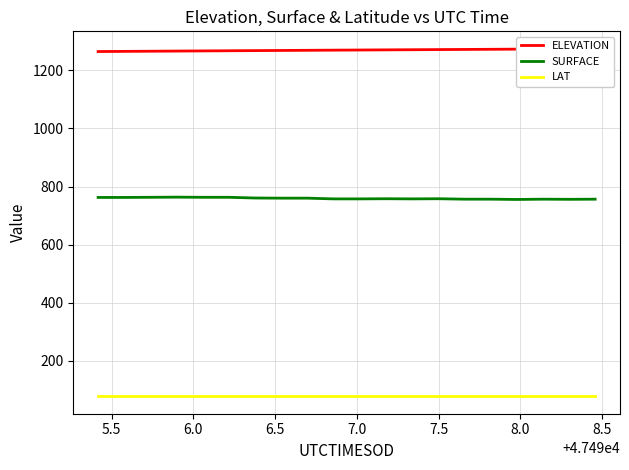

What is the maximum value for SURFACE?

763.6